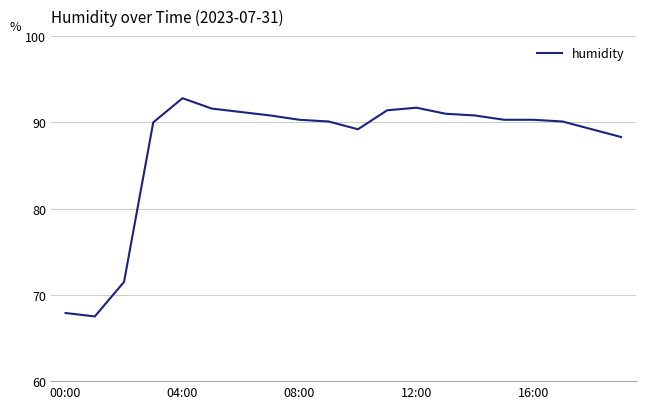

What is the difference between the maximum and minimum values?

25.3